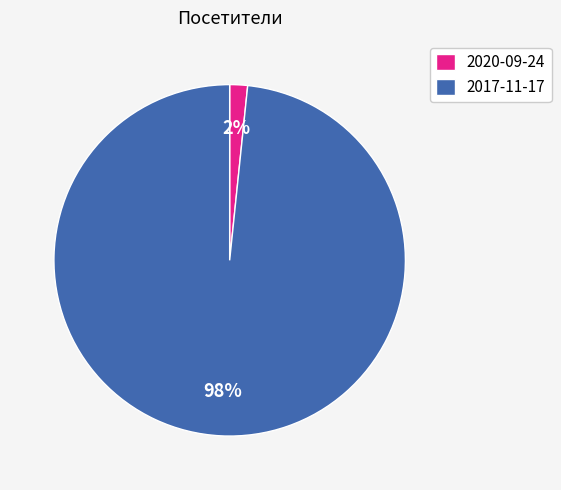

To the nearest percent, what is the average slice percentage?

50%